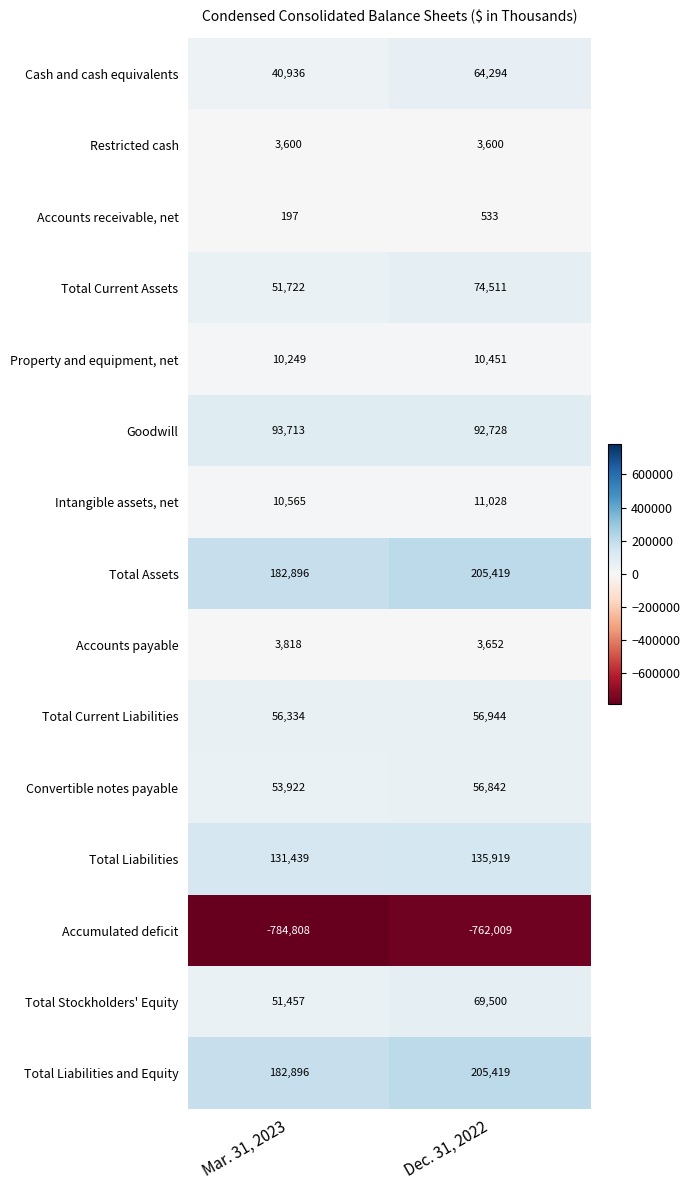

At which category is the sum across all series the highest?

Dec. 31, 2022